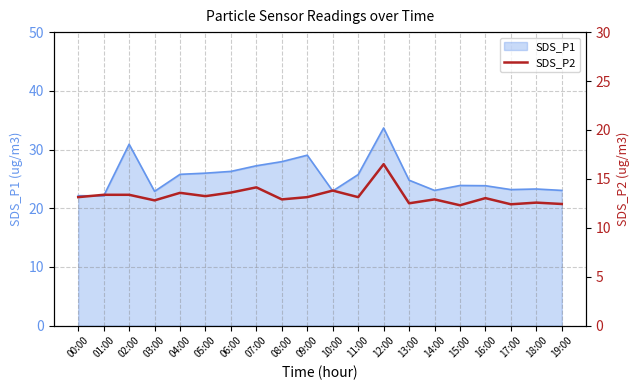

True or false: SDS_P1 has a value of 22.9 at 10:00.

True